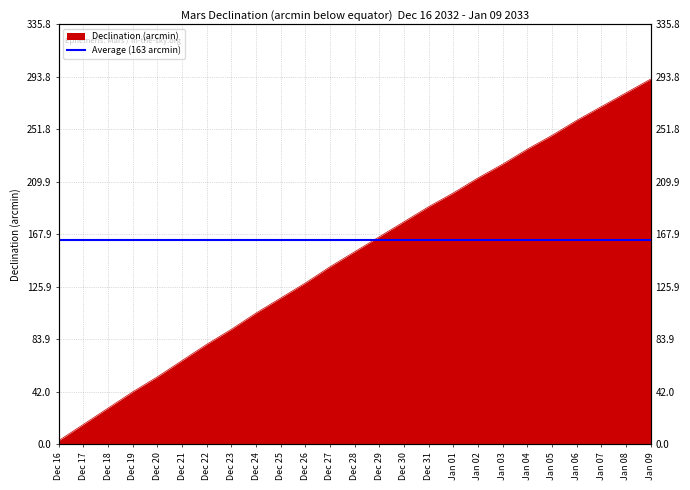

What is the label of the 18th point from the right?

Dec 23